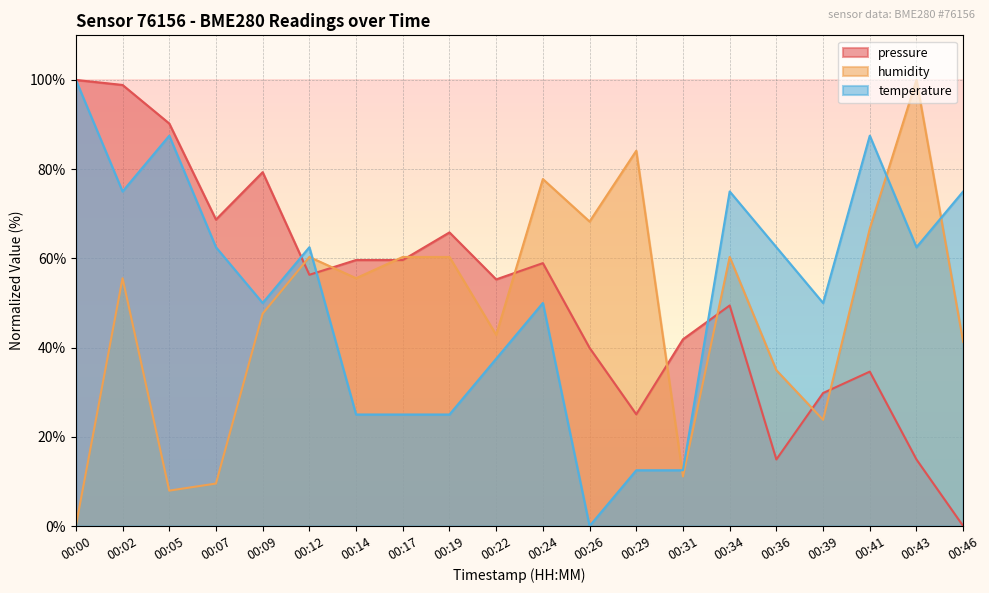

Reading left to right, what are all the values shown in this chart?

pressure: 100.0	98.9	90.2	68.7	79.3	56.3	59.6	59.6	65.8	55.3	58.9	39.9	25.0	41.9	49.4	14.9	29.8	34.6	14.9	0.0
humidity: 0.0	55.6	7.9	9.5	47.6	60.3	55.6	60.3	60.3	42.9	77.8	68.3	84.1	11.1	60.3	34.9	23.8	66.7	100.0	41.3
temperature: 100.0	75.0	87.5	62.5	50.0	62.5	25.0	25.0	25.0	37.5	50.0	0.0	12.5	12.5	75.0	62.5	50.0	87.5	62.5	75.0